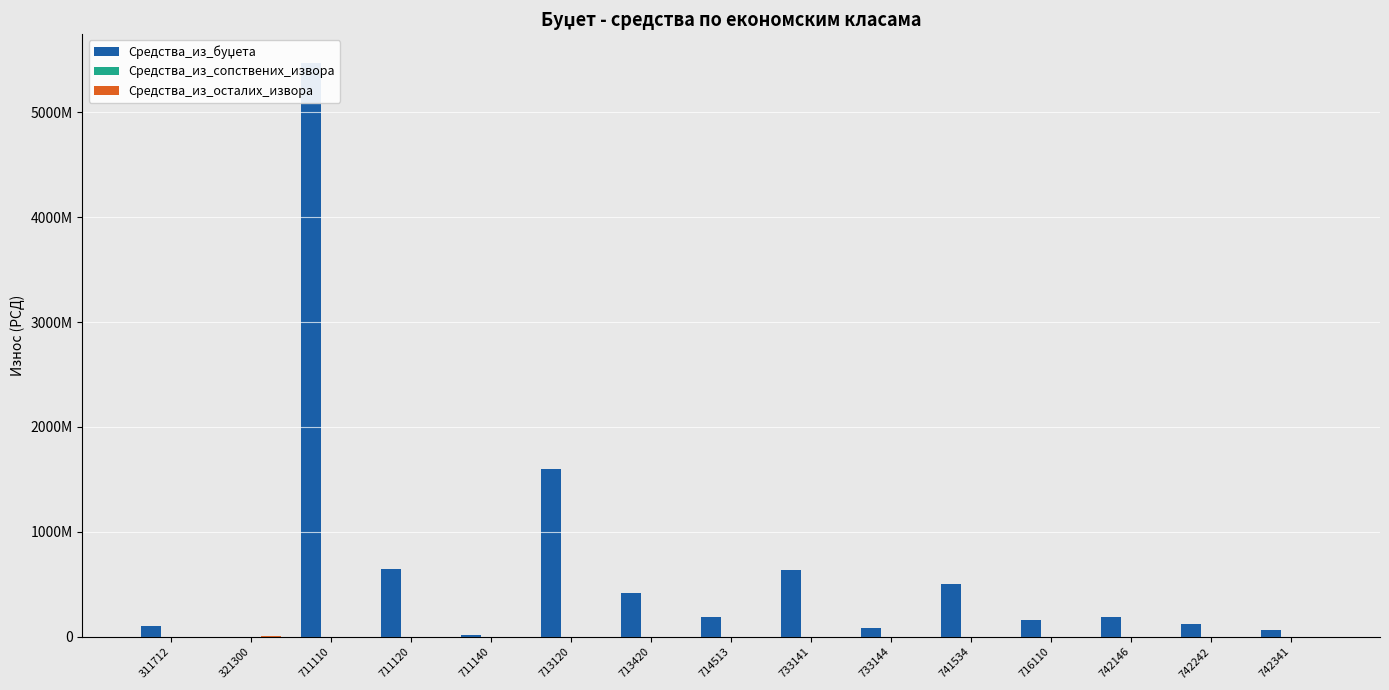

True or false: Средства_из_буџета has a value of 262796030 at 716110.

False